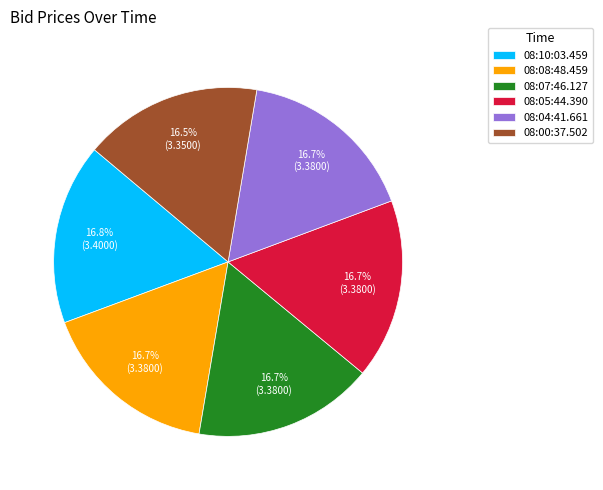

What percentage is the 08:08:48.459 slice, to the nearest percent?

17%